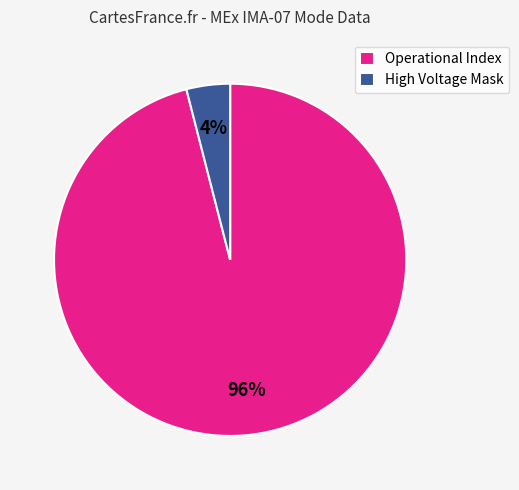

Rank the categories by value from lowest to highest.

High Voltage Mask, Operational Index